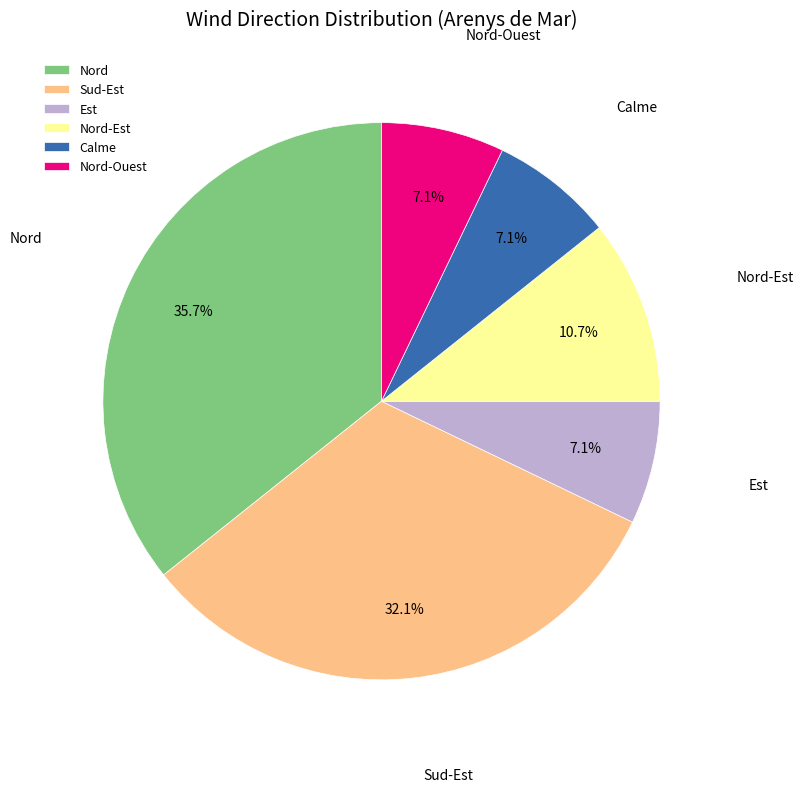

Count the number of slices in the pie.

6